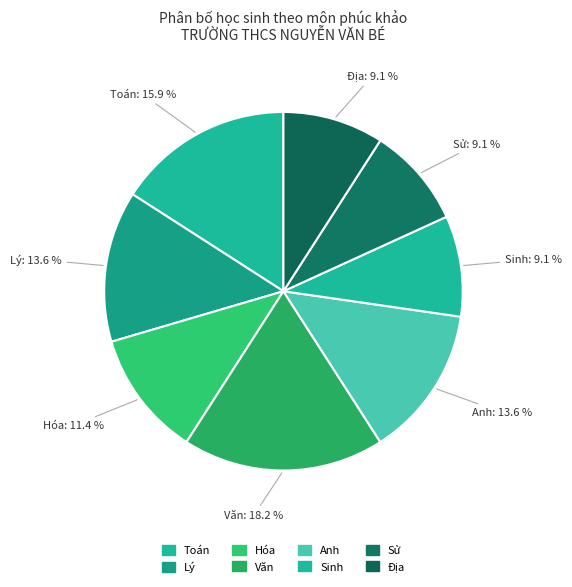

What is the ratio of the value at Sử to the value at Anh?

0.7